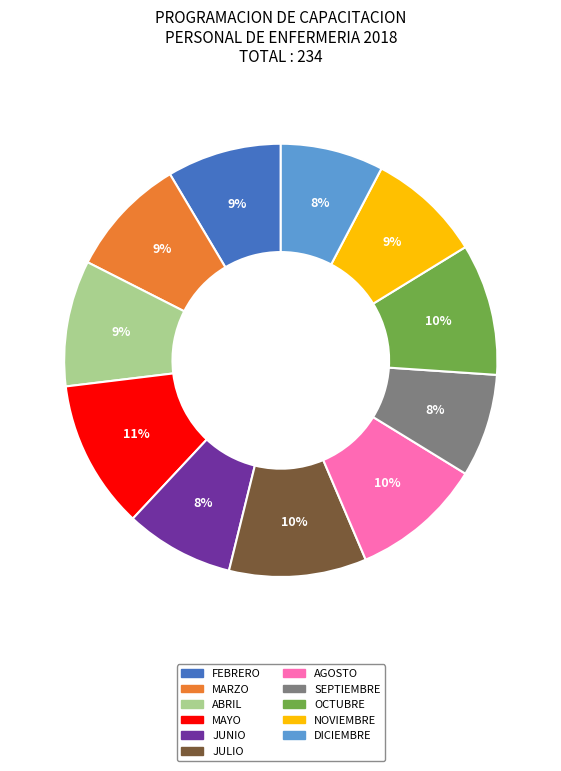

To the nearest percent, what is the difference between the largest and smallest slice percentages?

3%